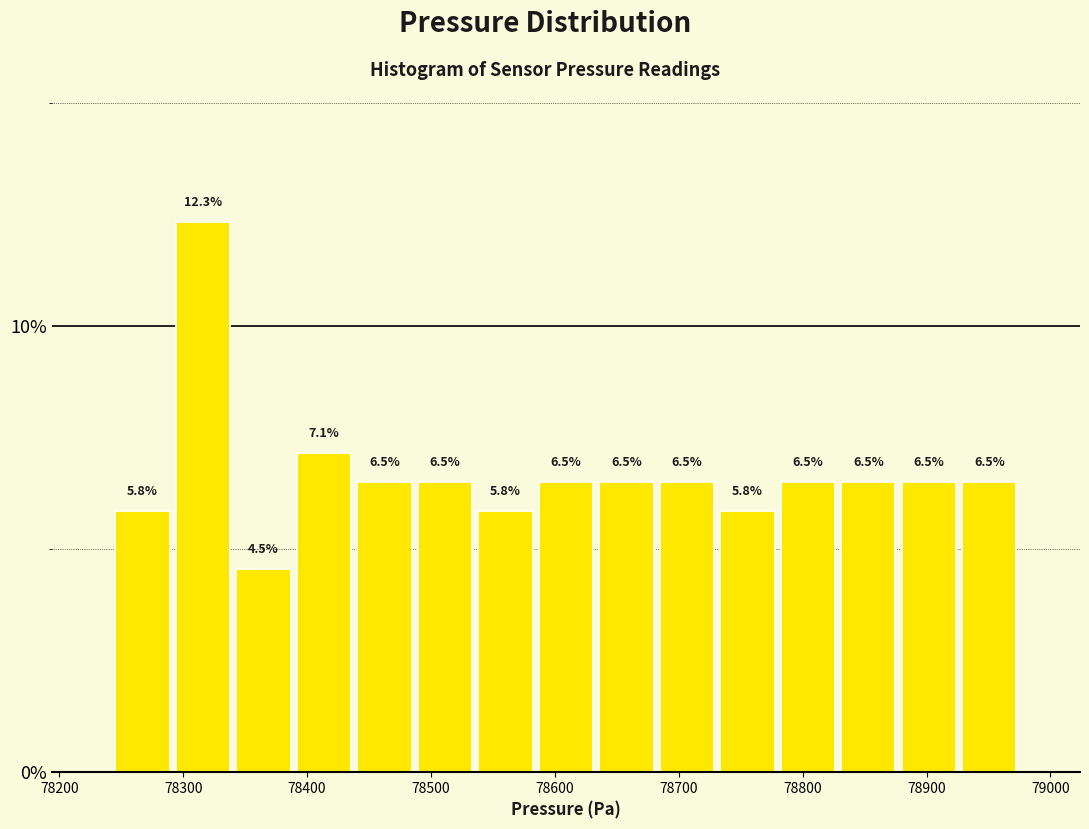

Reading left to right, list every bar in this chart as the range it spans on the x-axis followed by its height. The bar edges are not printed on the chart, so give them approximately, as read against the axis.

78240 to 78290: 5.8
78290 to 78340: 12.3
78340 to 78390: 4.5
78390 to 78440: 7.1
78440 to 78490: 6.5
78490 to 78540: 6.5
78540 to 78580: 5.8
78580 to 78630: 6.5
78630 to 78680: 6.5
78680 to 78730: 6.5
78730 to 78780: 5.8
78780 to 78830: 6.5
78830 to 78880: 6.5
78880 to 78930: 6.5
78930 to 78980: 6.5